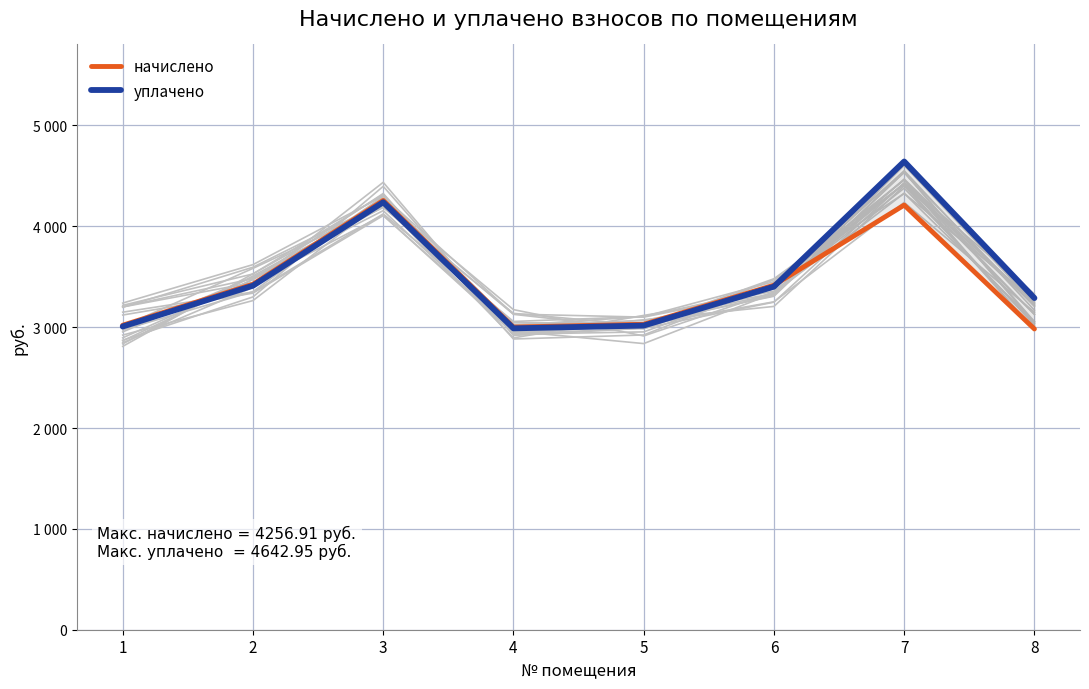

Reading left to right, extract all data points from this chart.

начислено: 1=3019.5	2=3425.8	3=4256.9	4=3001.1	5=3028.8	6=3416.6	7=4210.7	8=2982.6
уплачено: 1=3006.8	2=3411.4	3=4238.9	4=2988.4	5=3016.0	6=3402.2	7=4642.9	8=3288.8